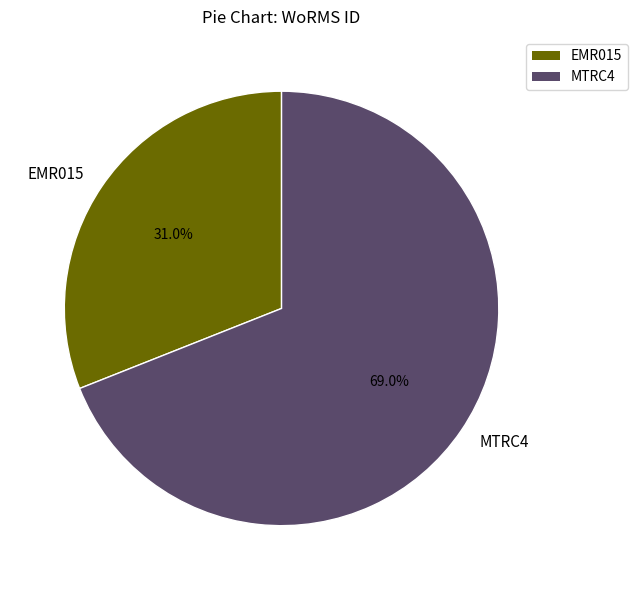

What percentage do EMR015 and MTRC4 together represent?

100.0%